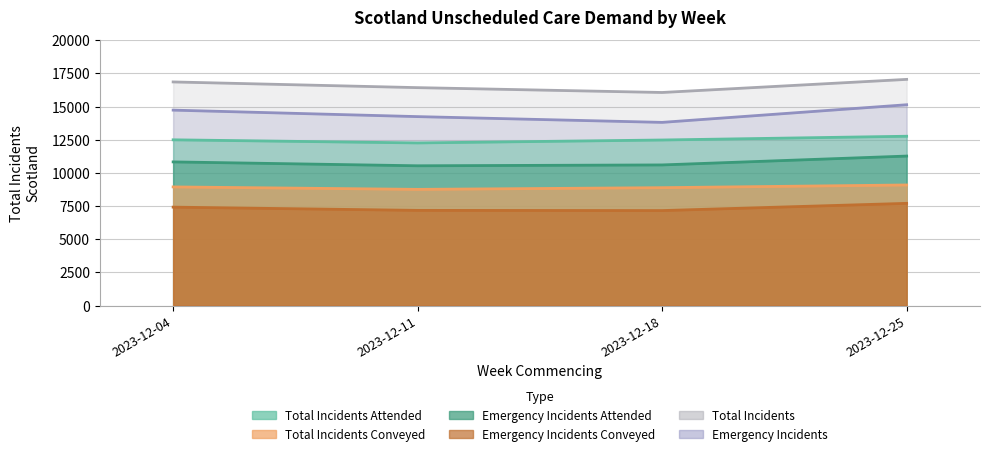

What are all the series names shown in the legend?

Total Incidents Attended, Total Incidents Conveyed, Emergency Incidents, Emergency Incidents Attended, Emergency Incidents Conveyed, Total Incidents